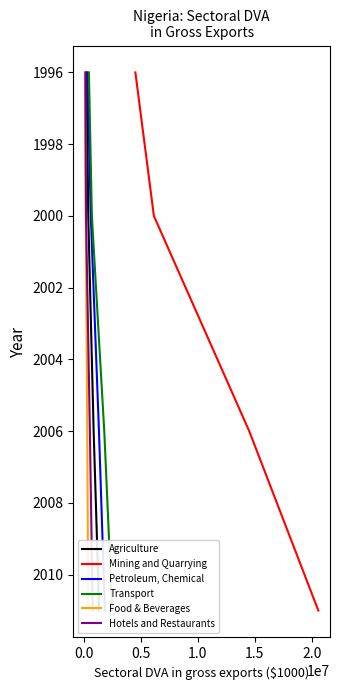

Does the chart display data point markers on the line(s)?

No